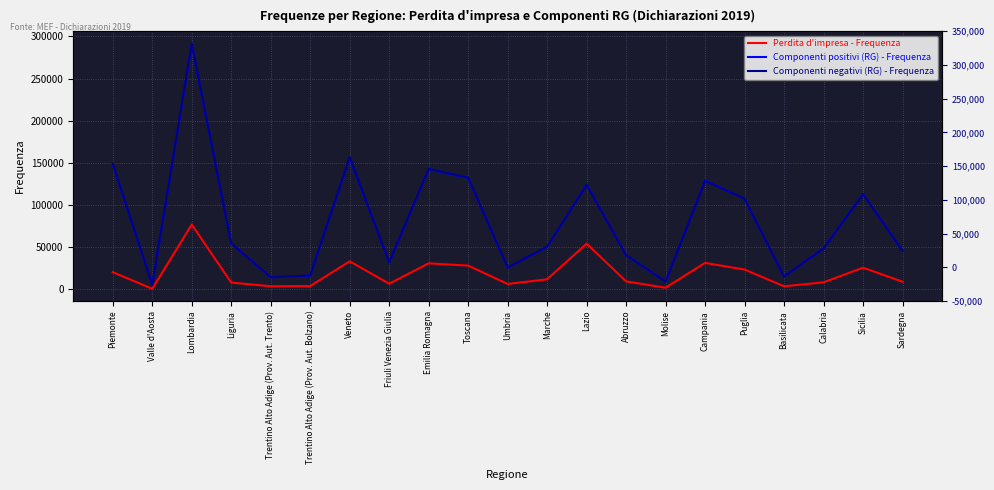

How many lines are shown in the chart?

3